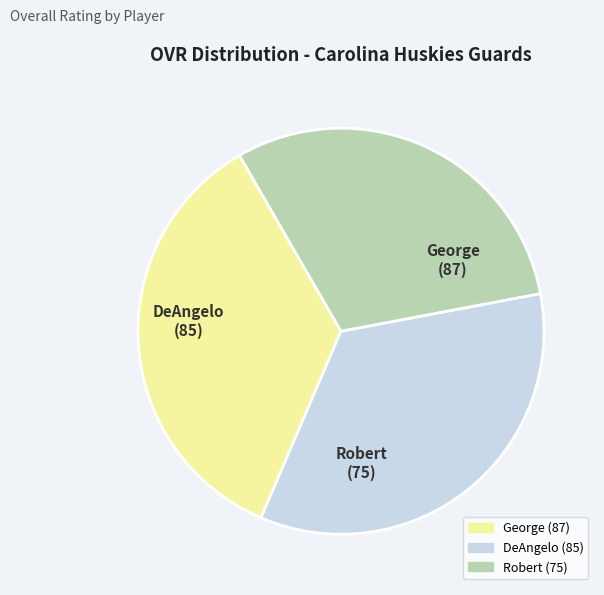

Rank the categories by value from lowest to highest.

Robert, DeAngelo, George